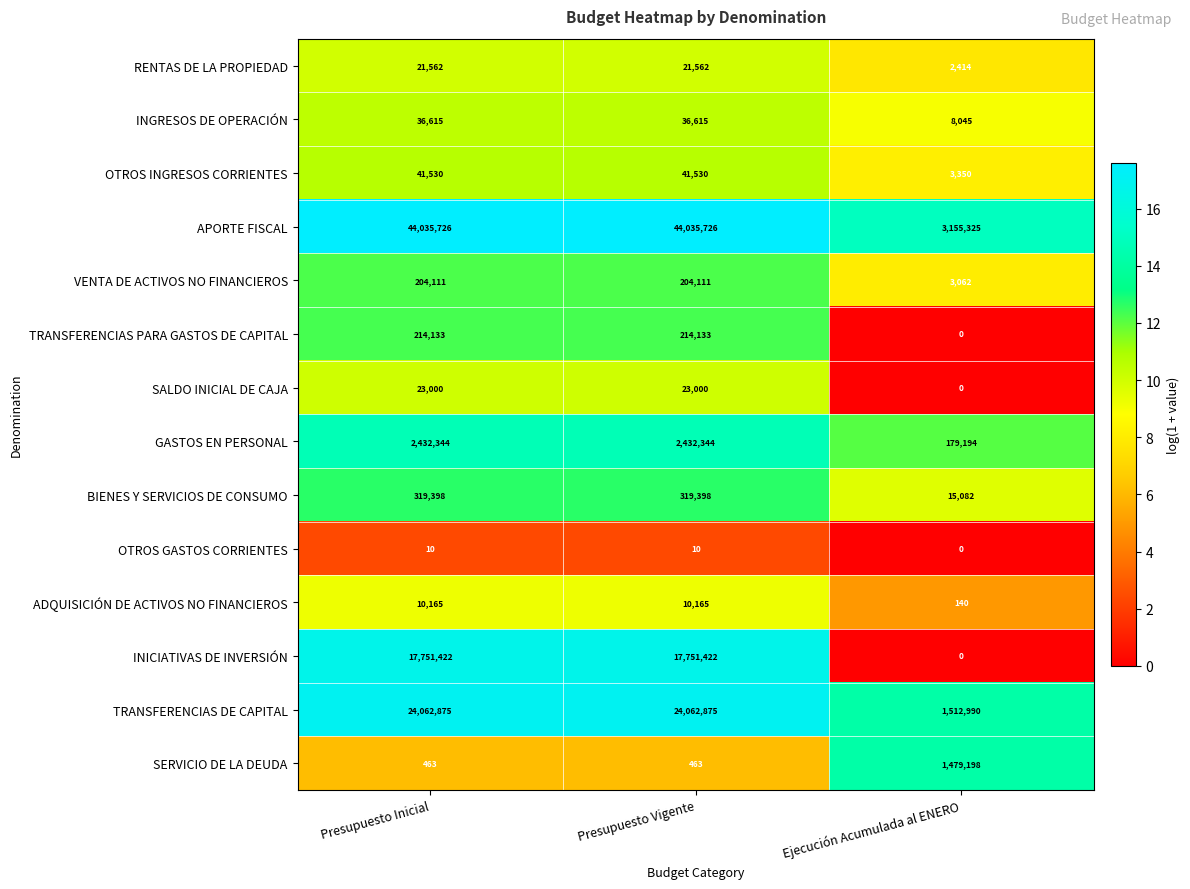

Which series has the widest spread of values?

APORTE FISCAL